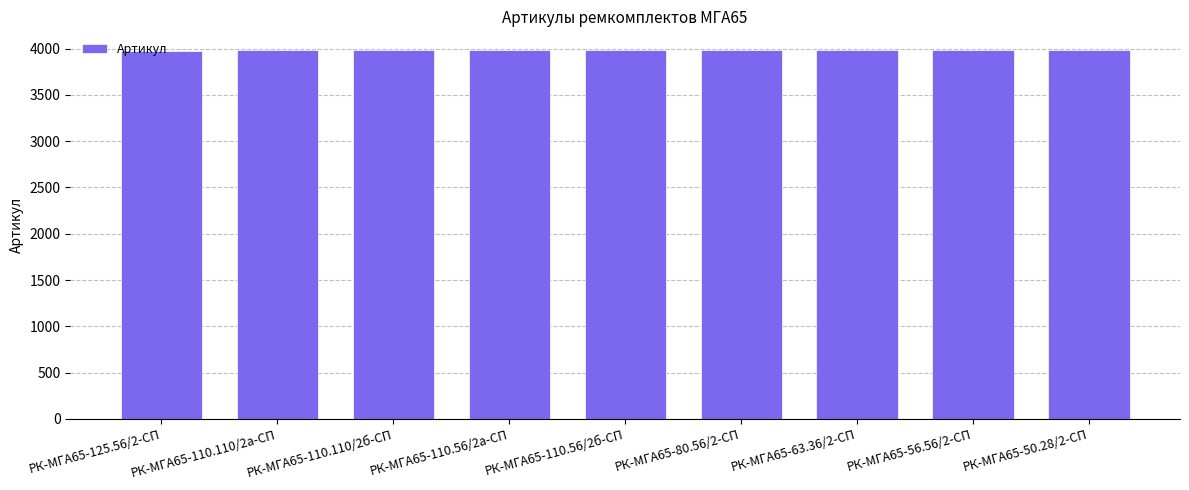

What is the ratio of the value at РК-МГА65-125.56/2-СП to the value at РК-МГА65-110.110/2б-СП?

1.0